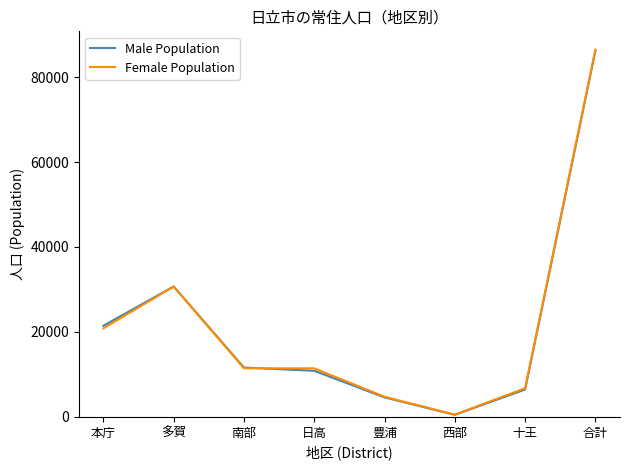

Rank the categories by Male Population value from highest to lowest.

合計, 多賀, 本庁, 南部, 日高, 十王, 豊浦, 西部